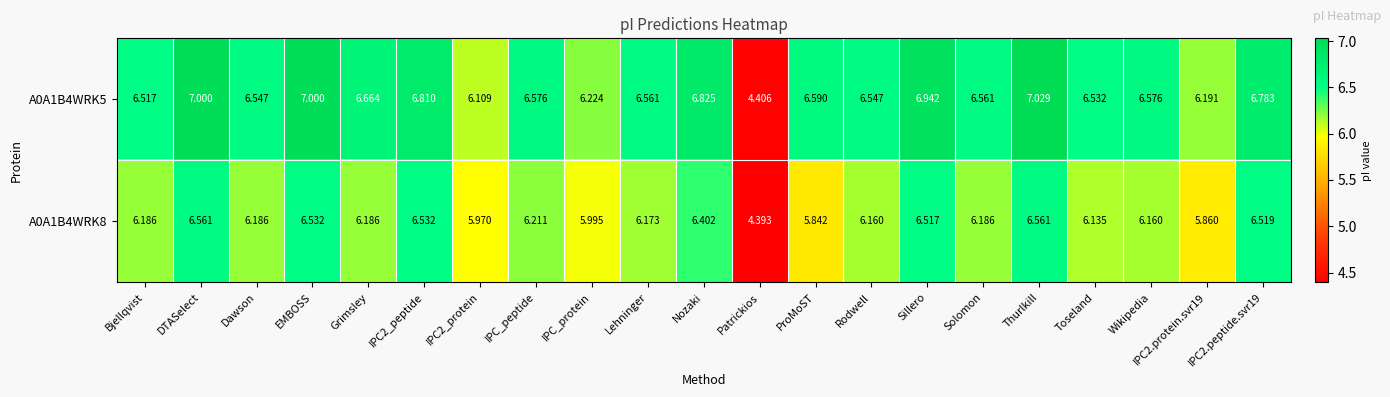

List the series in order of their overall mean, lowest first.

A0A1B4WRK8, A0A1B4WRK5